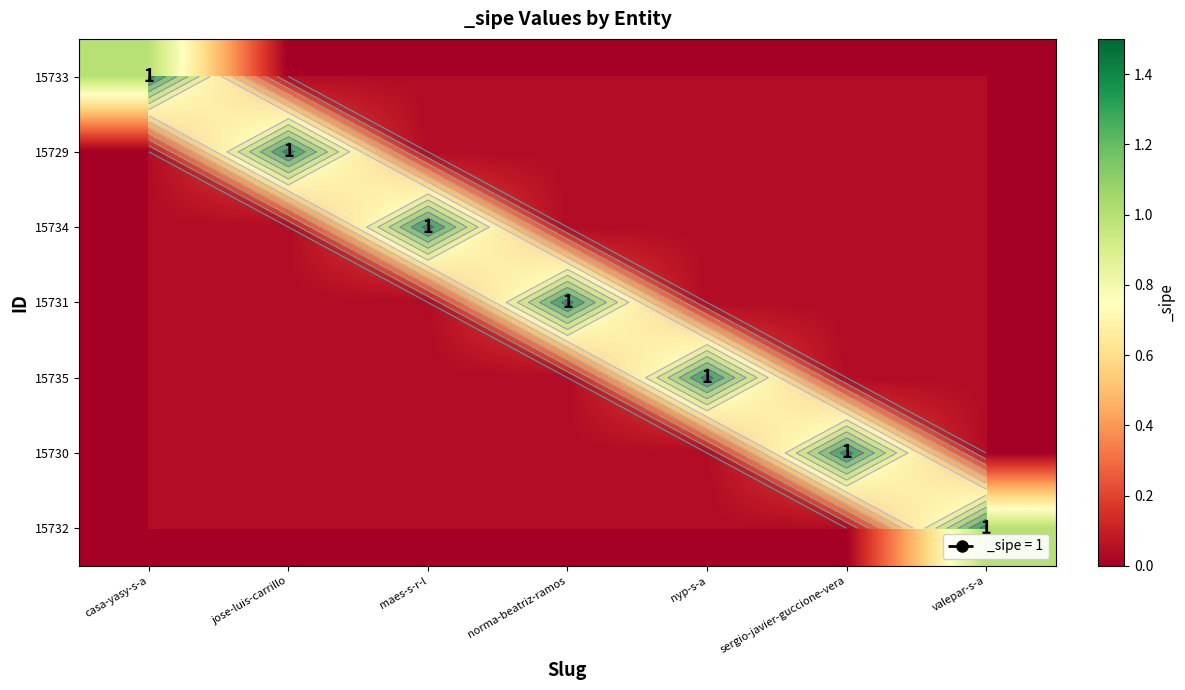

What is the spread (max minus min) of values at sergio-javier-guccione-vera?

1